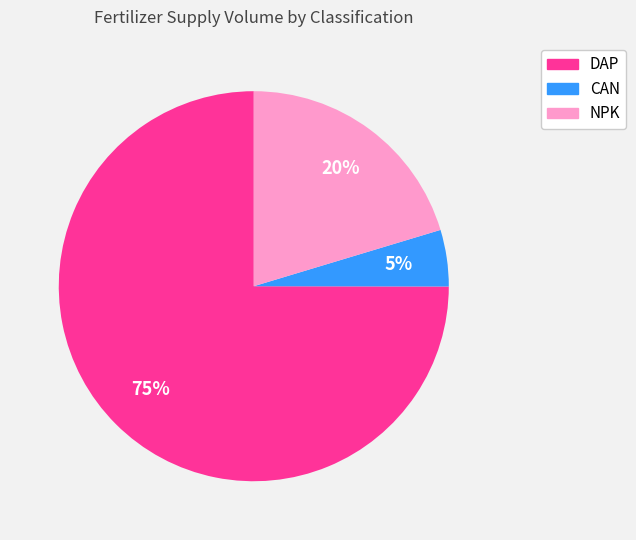

Count the number of slices in the pie.

3